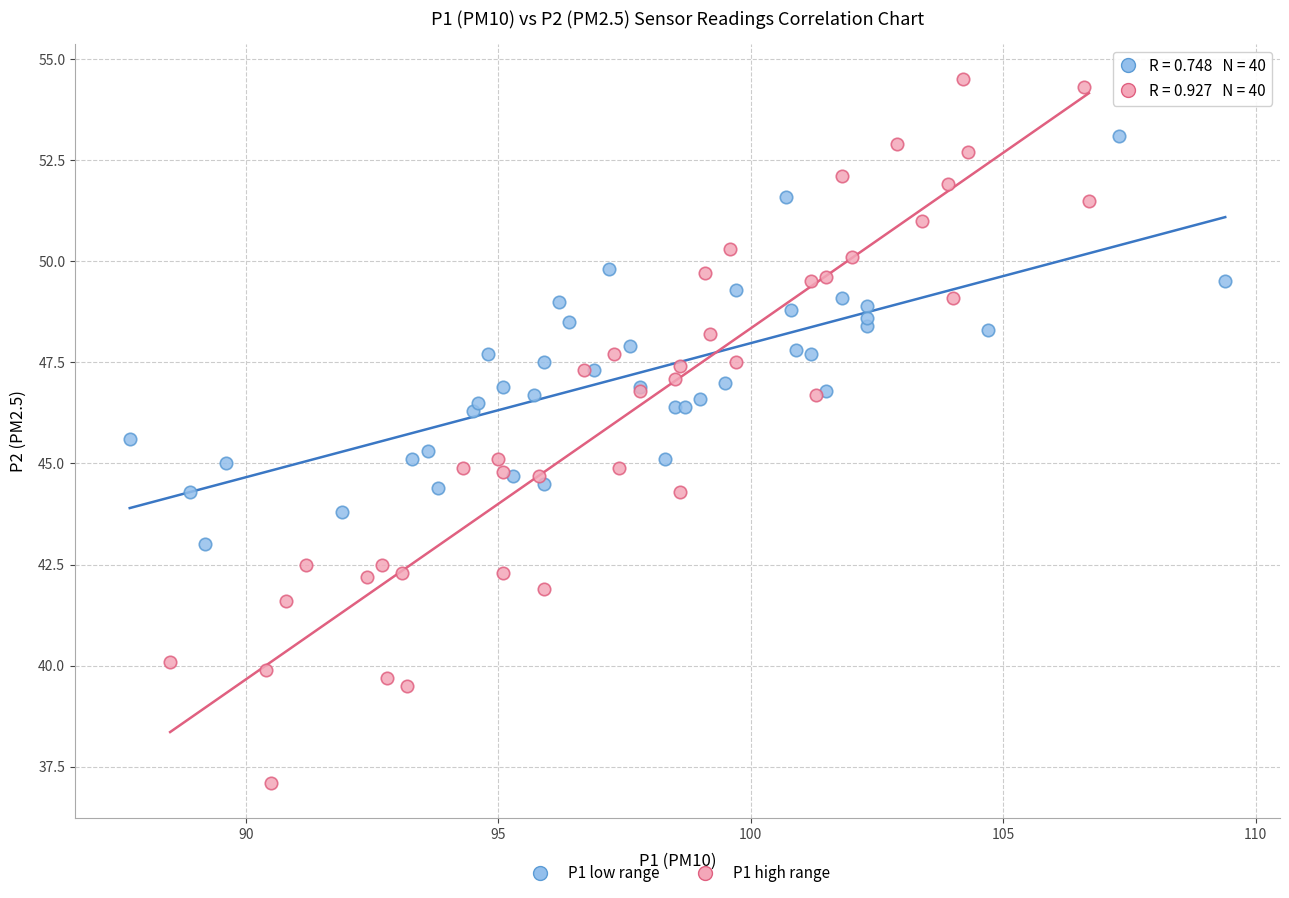

Which series contains the highest Y value?

P1 high range